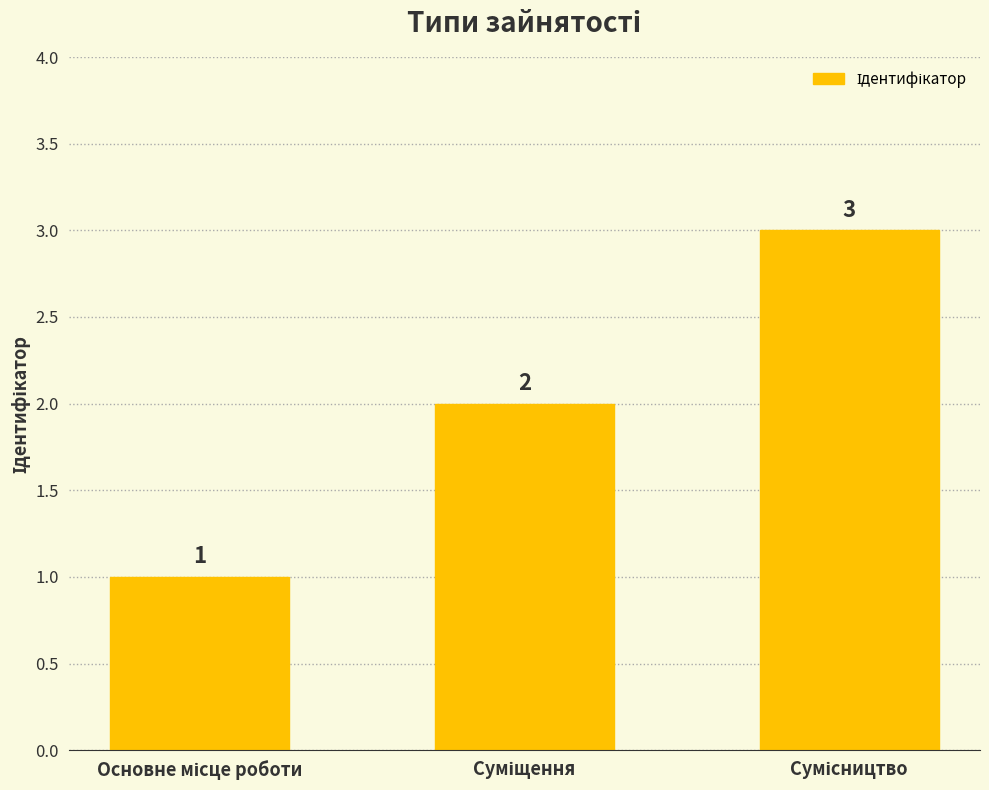

What is the difference between the maximum and minimum values?

2